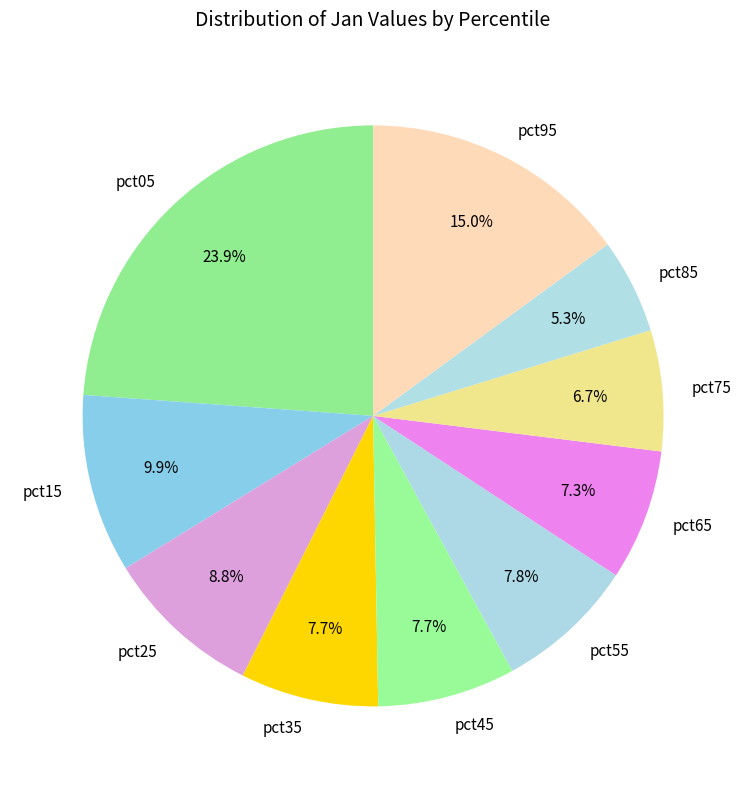

Is the sum of pct65 and pct55 greater than half?

No